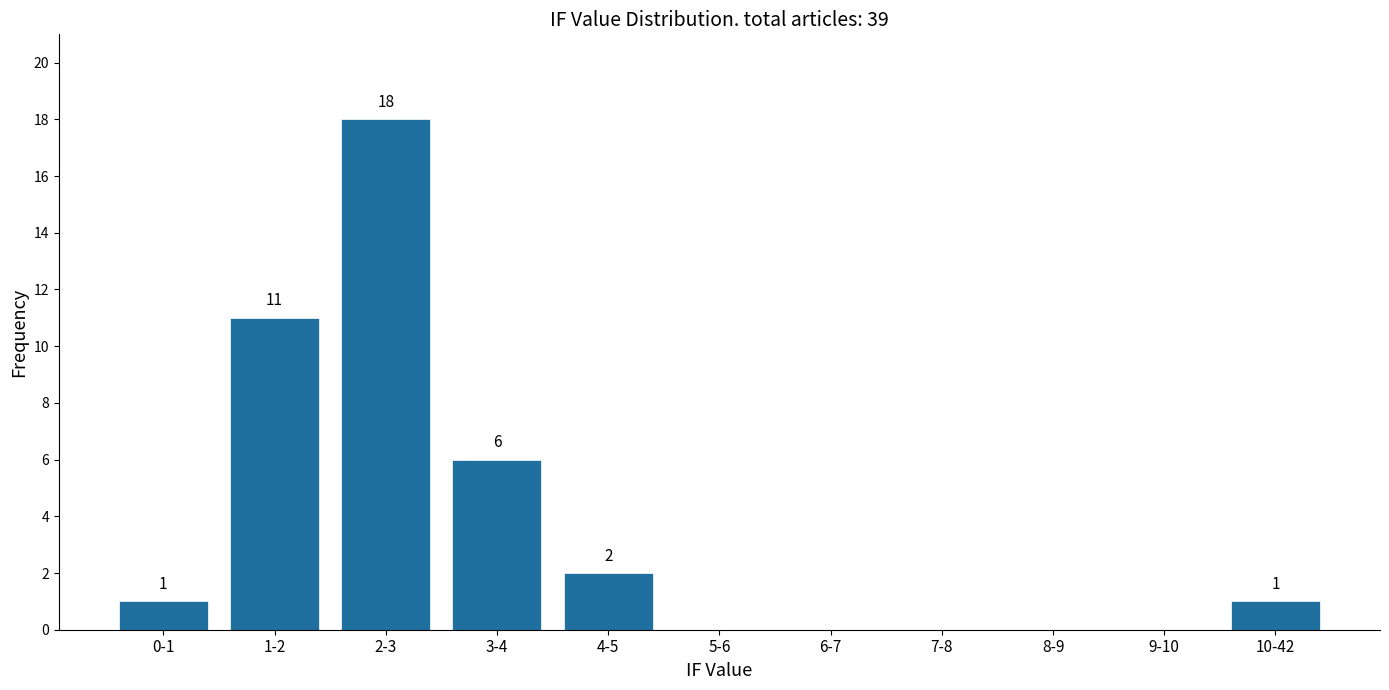

Reading left to right, what are all the values shown in this chart?

0-1=1	1-2=11	2-3=18	3-4=6	4-5=2	5-6=0	6-7=0	7-8=0	8-9=0	9-10=0	10-42=1